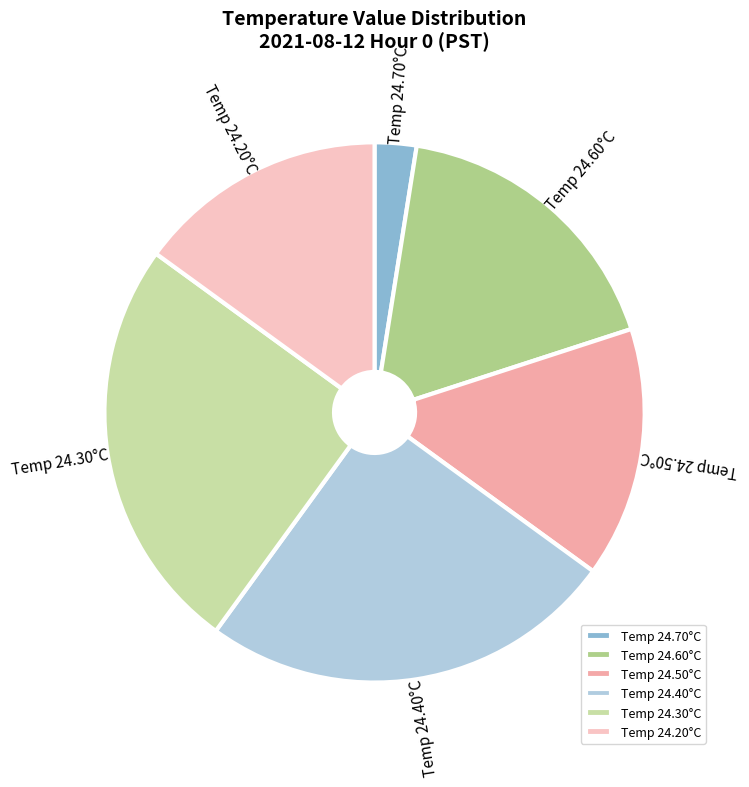

What is the smallest slice in the pie chart?

Temp 24.70°C